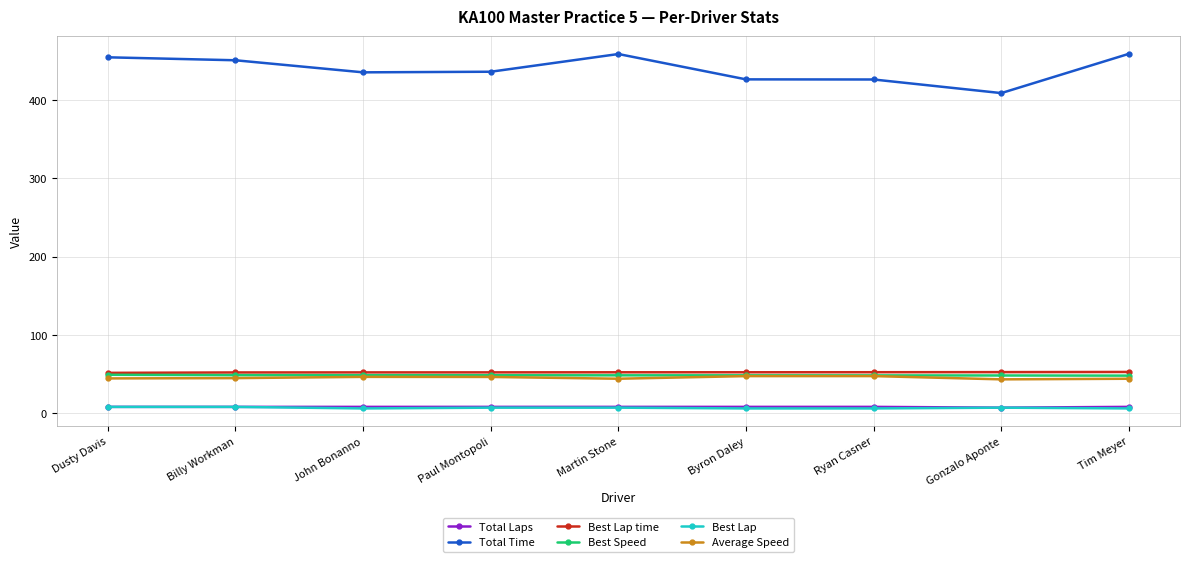

True or false: Best Lap and Average Speed intersect in this chart.

False